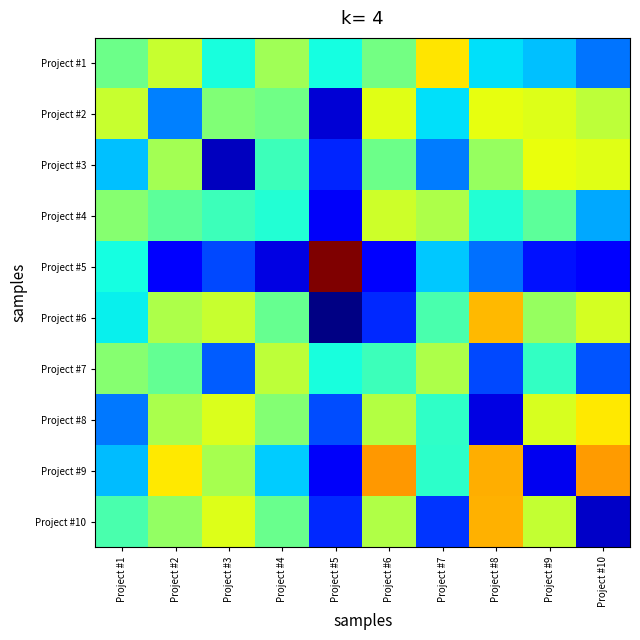

At which category is the sum across all series the highest?

Project #6